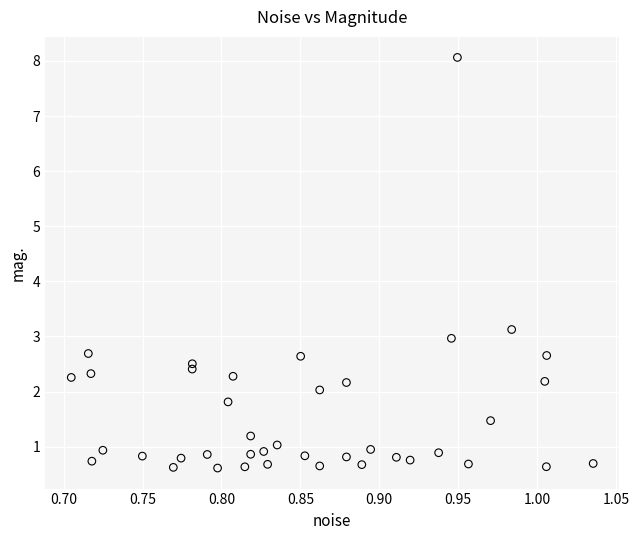

What is the range of Y values (max minus min)?

7.5